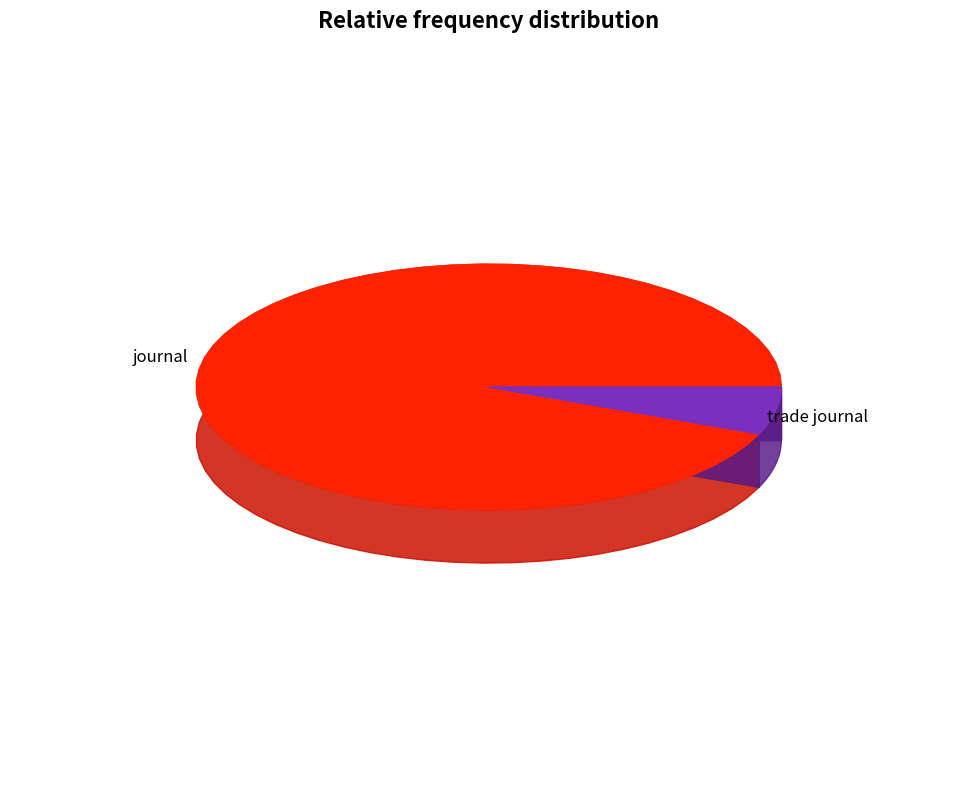

Which has a higher value, journal or trade journal?

journal